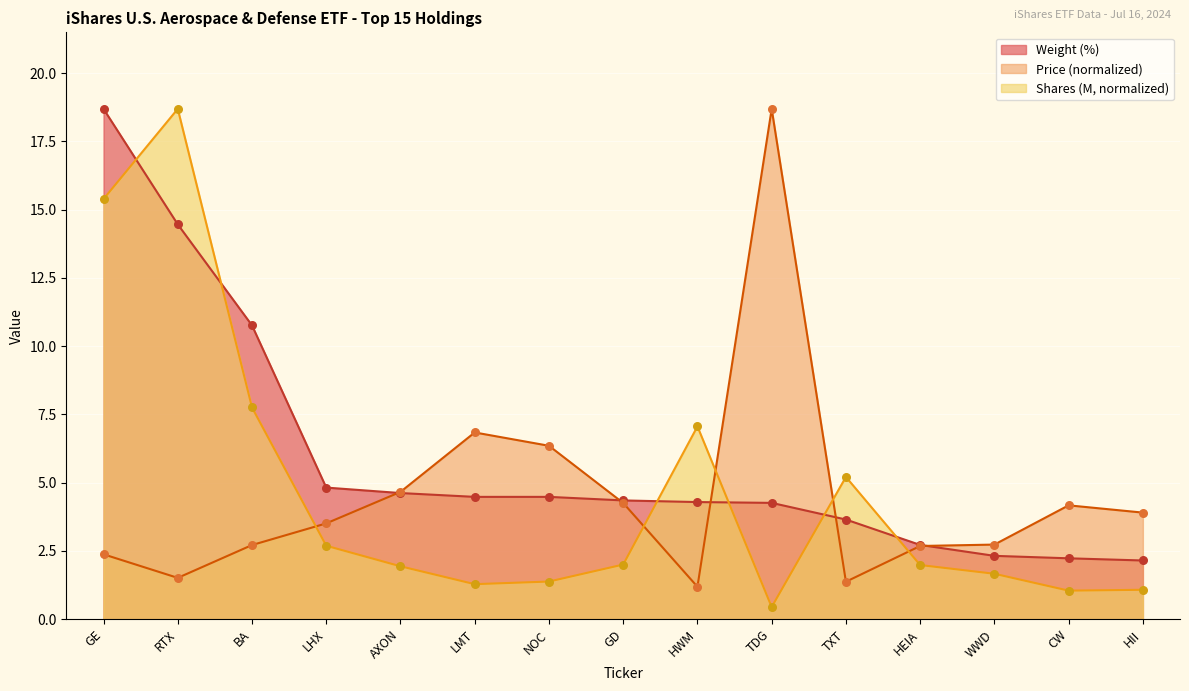

Which series reaches the minimum Y coordinate?

Shares (M)